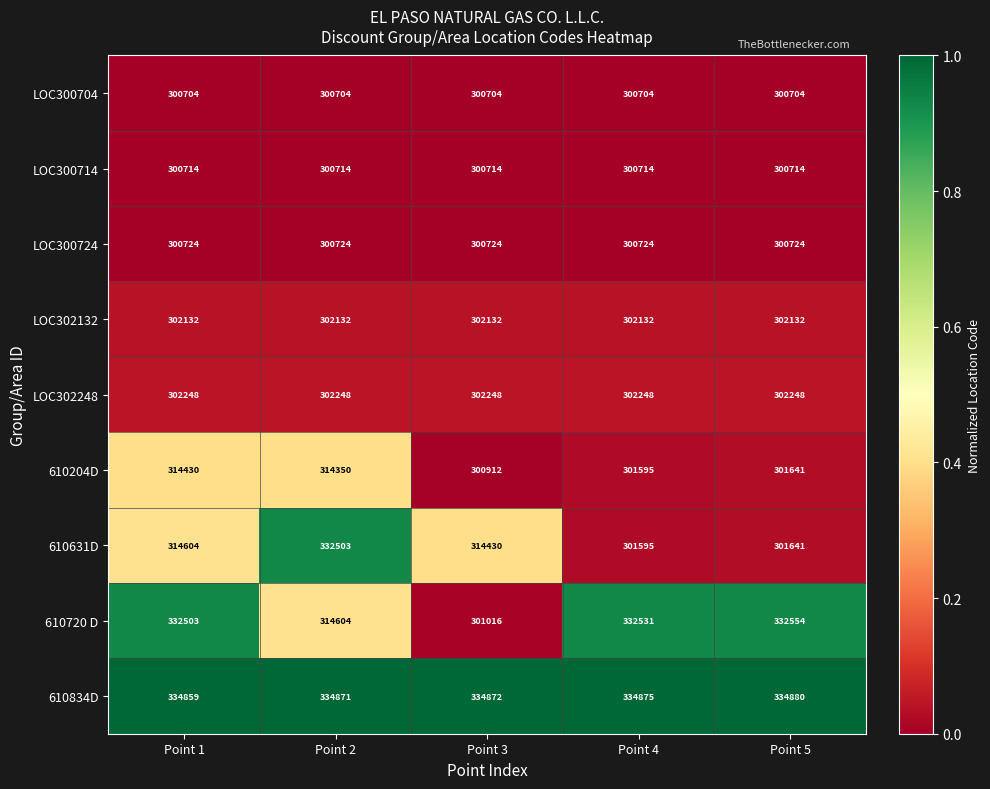

What is the average value of the 610631D series?

312955